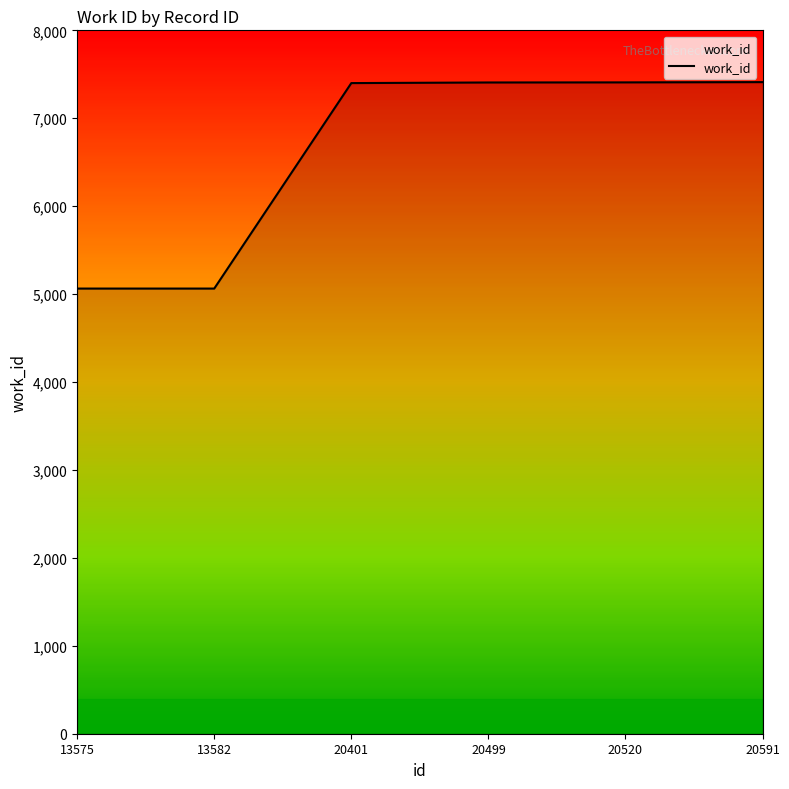

What is the average value?

6625